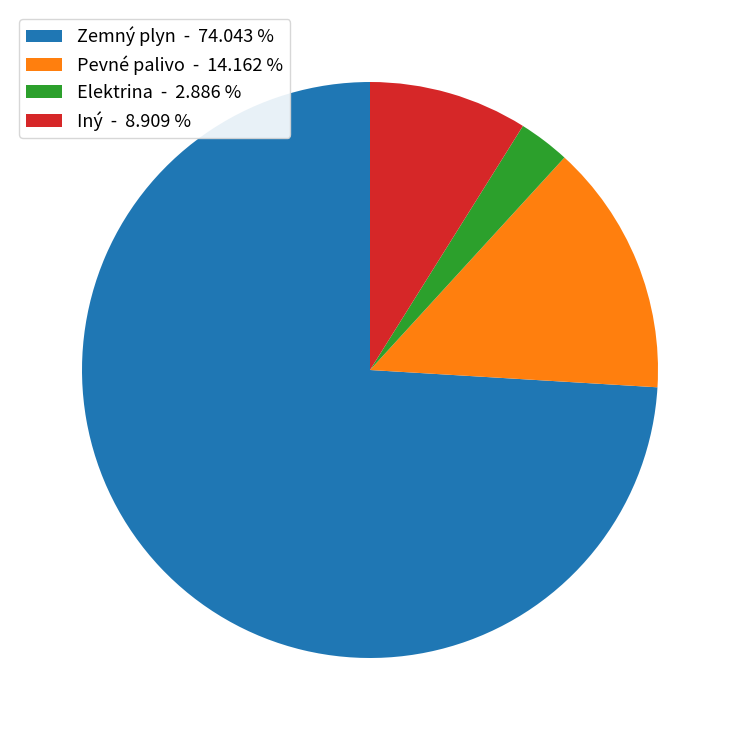

How many slices are in this pie chart?

4